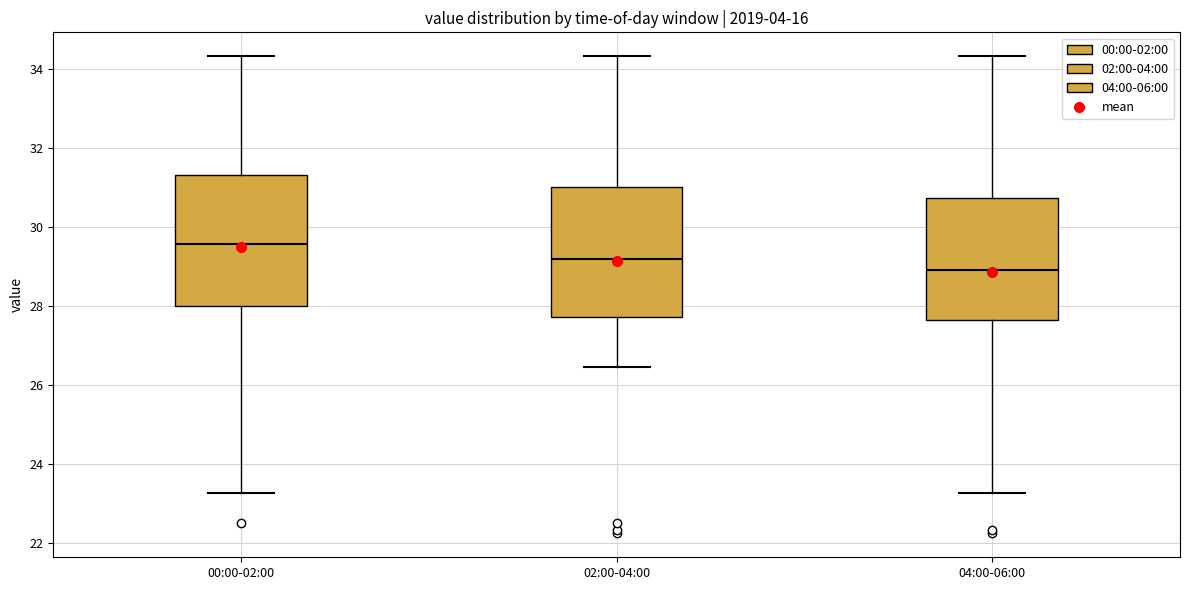

Where does the lower whisker of the box for 02:00-04:00 end on the y-axis? The values are not printed on the chart, so give them approximately, as read against the axis.

26.4